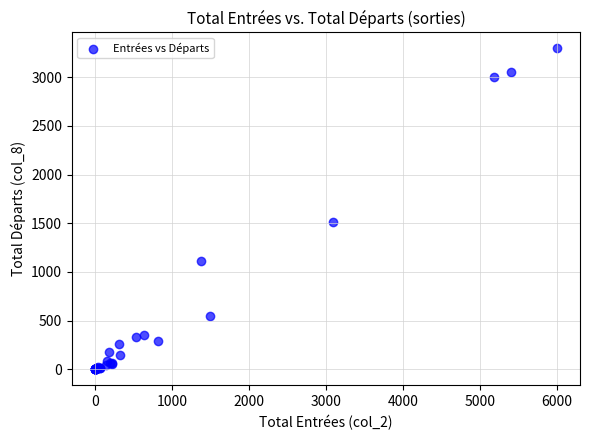

What Y value in the scatter plot is closest to 1647?

1517